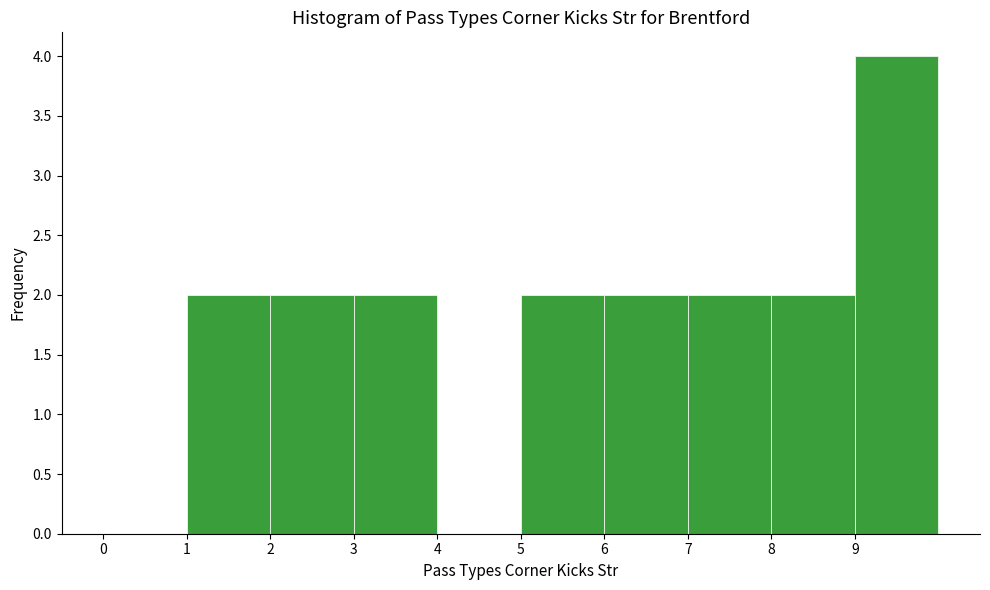

Which range on the x-axis has the tallest bar?

9 to 10